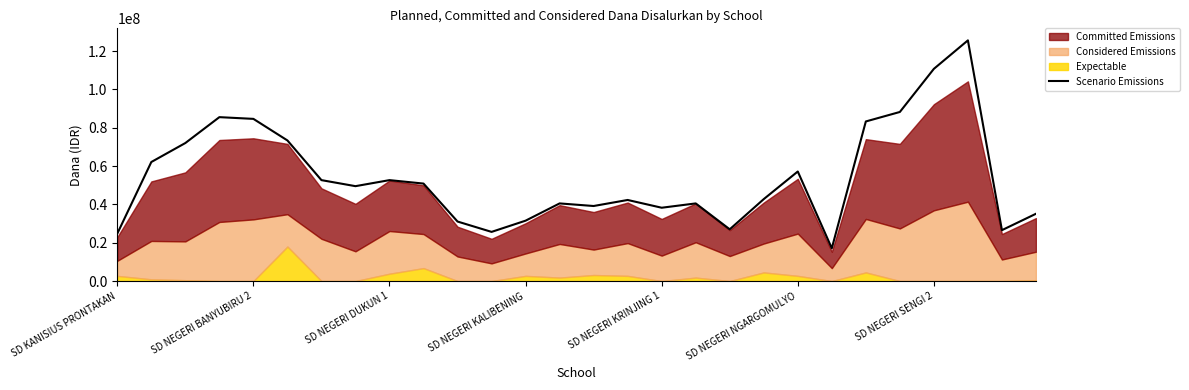

What is the maximum value shown in the chart?

125550000